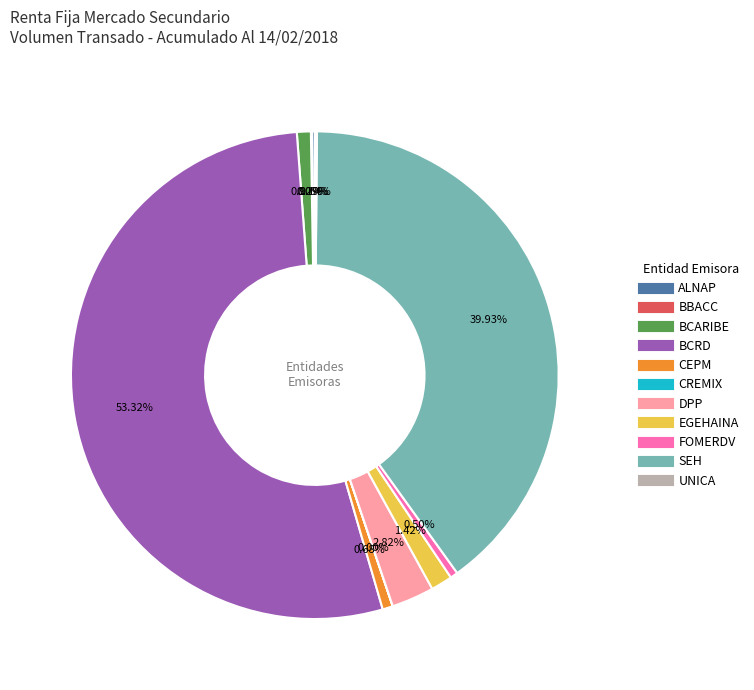

What is the largest slice in the pie chart?

BCRD